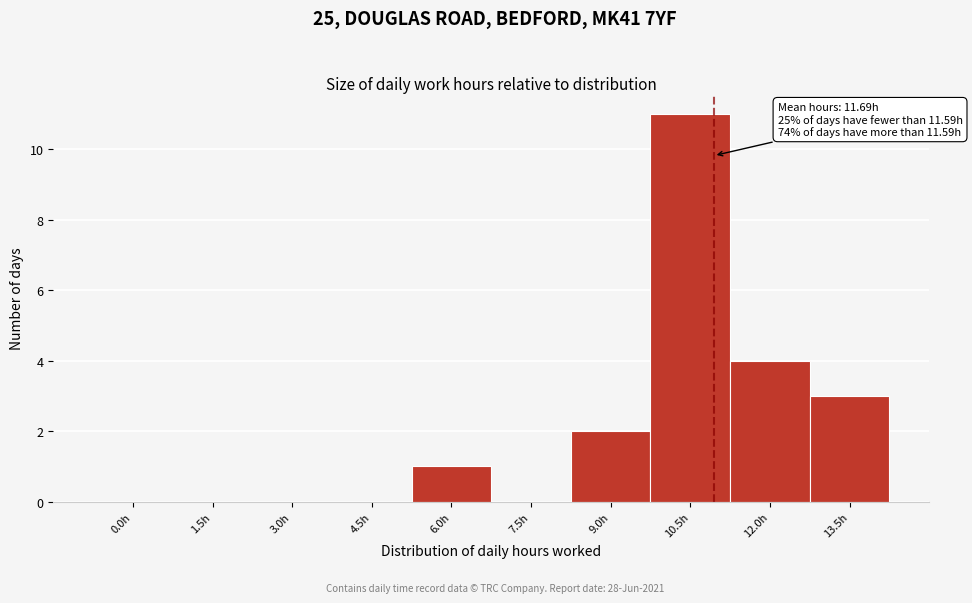

Reading right to left, what are all the values shown in this chart?

13.5h=3	12.0h=4	10.5h=11	9.0h=2	7.5h=0	6.0h=1	4.5h=0	3.0h=0	1.5h=0	0.0h=0